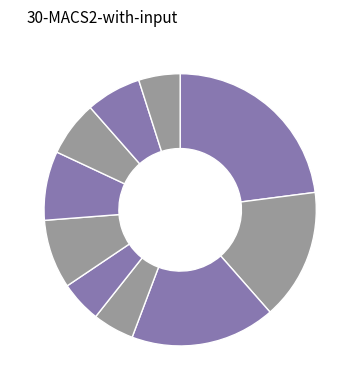

Rank the categories by value from lowest to highest.

한국사, 사회, 예술, 기술·가정, 한문, 과학, 체육, 수학, 영어, 국어